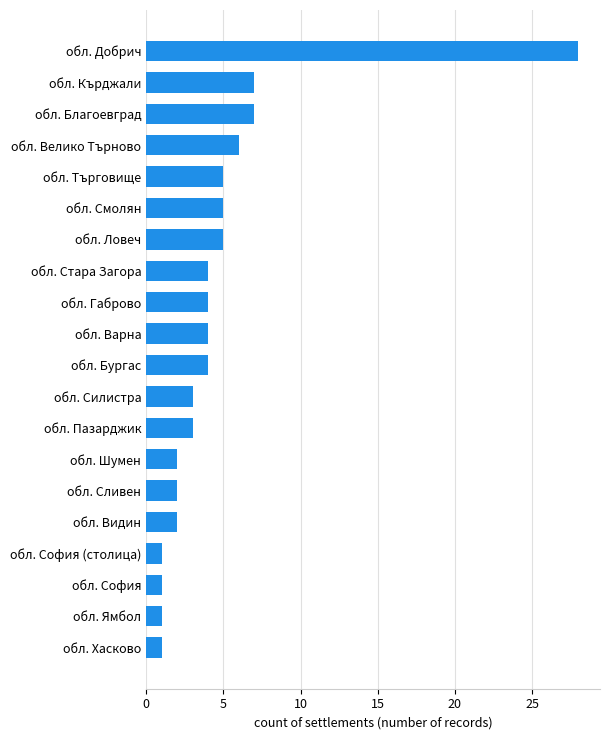

The chart shows a value of 2 at обл. Шумен. True or false?

True